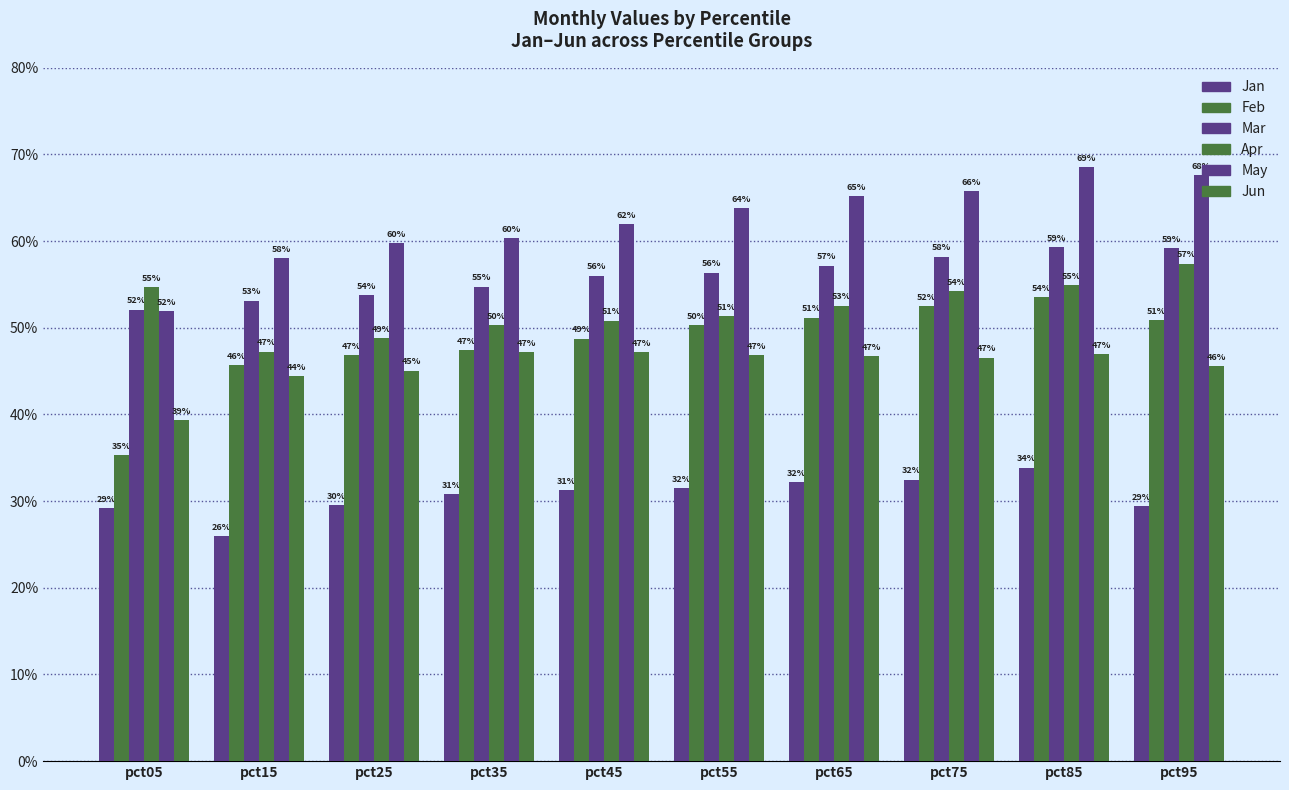

Does the chart contain stacked bars?

No